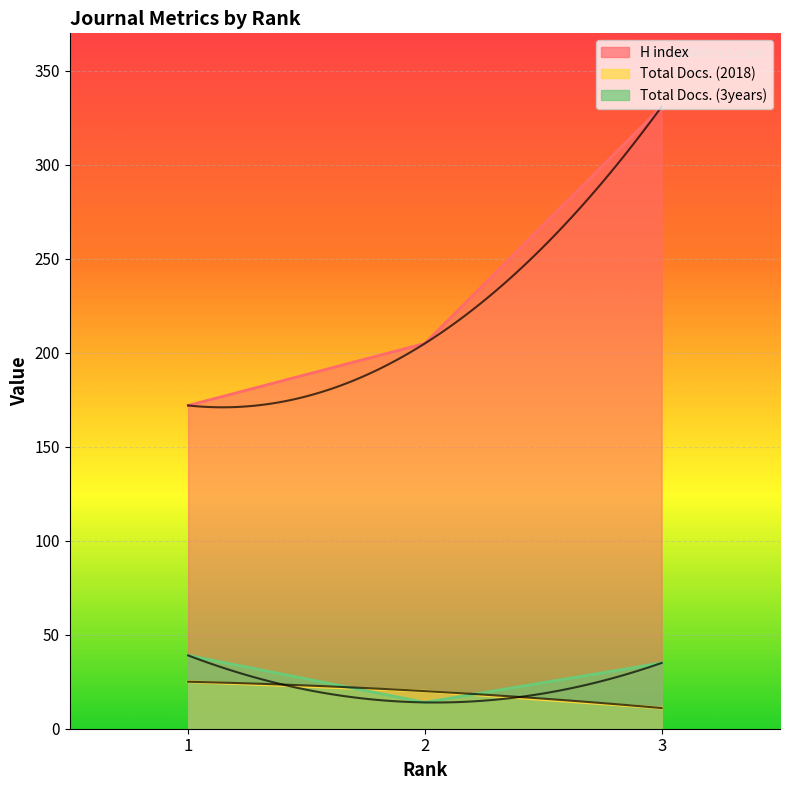

Does the chart display data point markers on the line(s)?

No